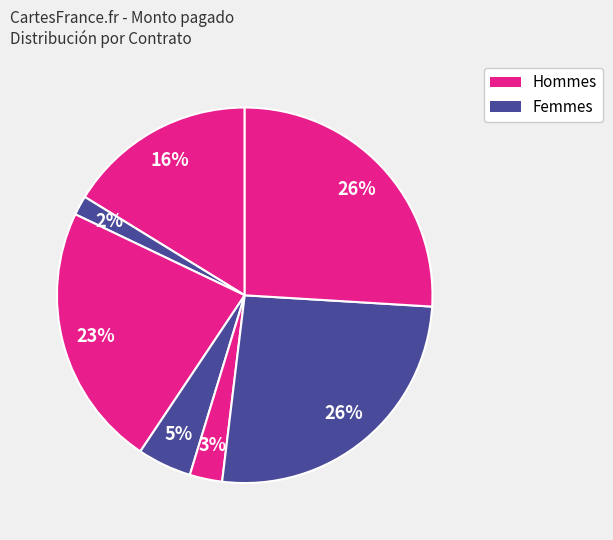

How many slices are in this pie chart?

7